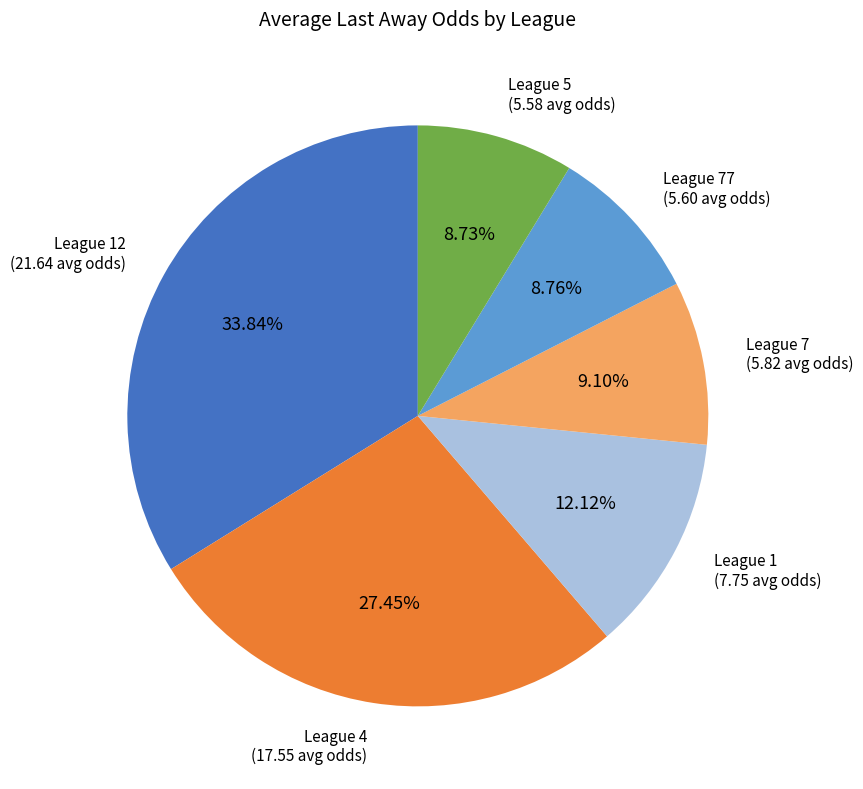

What is the largest slice in the pie chart?

League 12